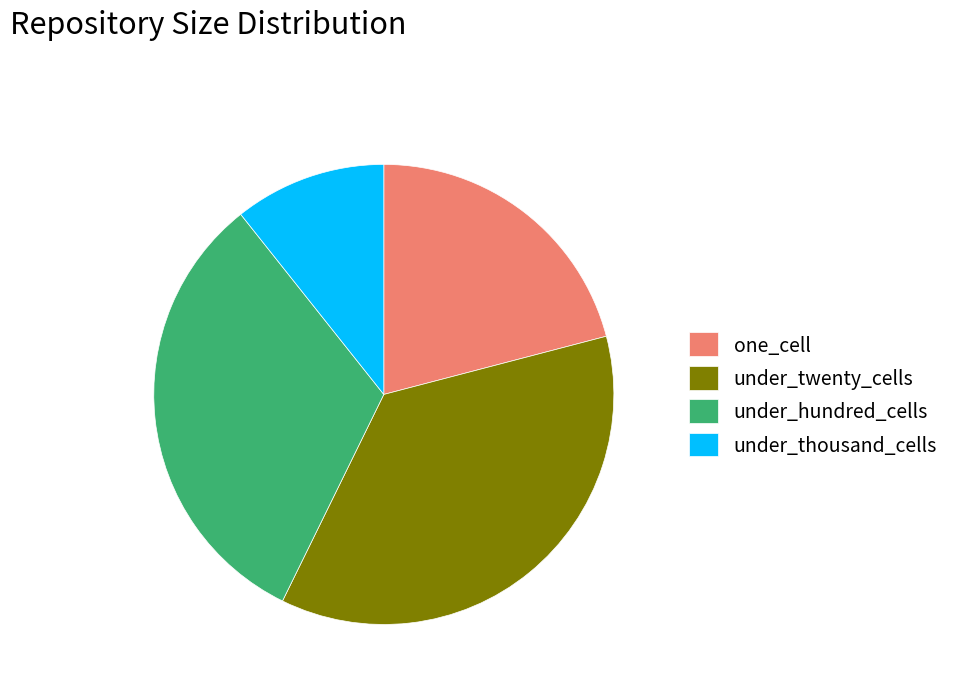

Is there a majority slice in this chart?

No